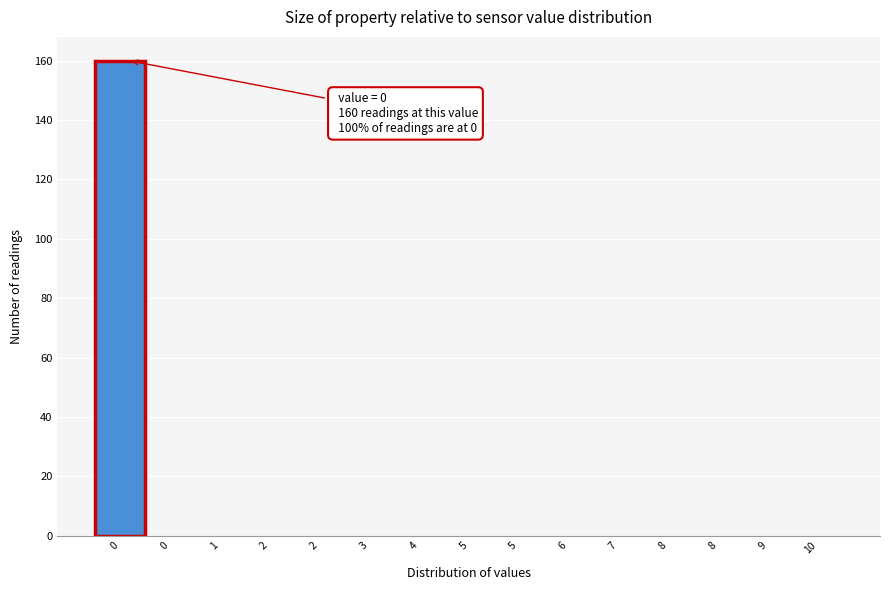

How many series are shown in this chart?

1